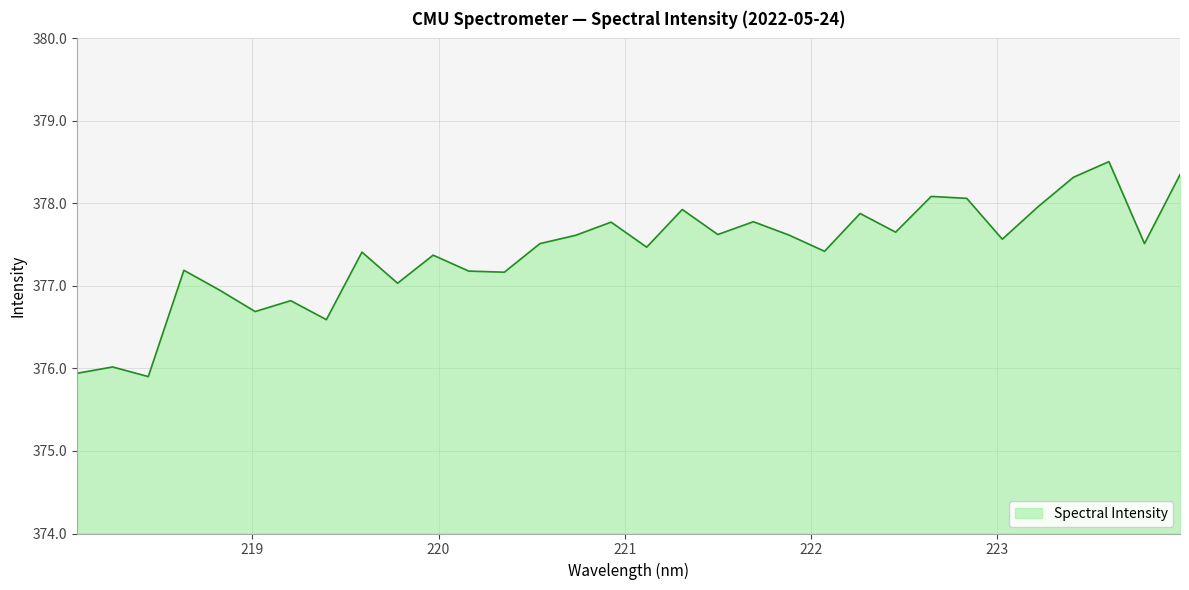

What is the difference between the maximum and minimum values?

2.6